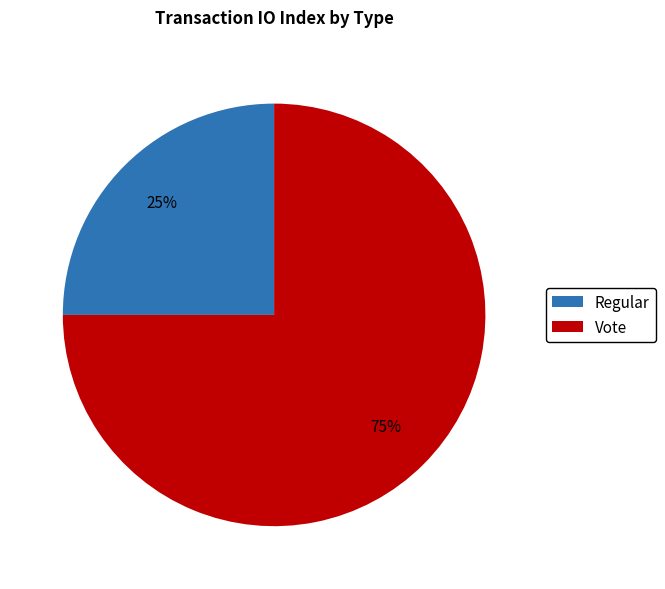

Rank the categories by value from highest to lowest.

Vote, Regular